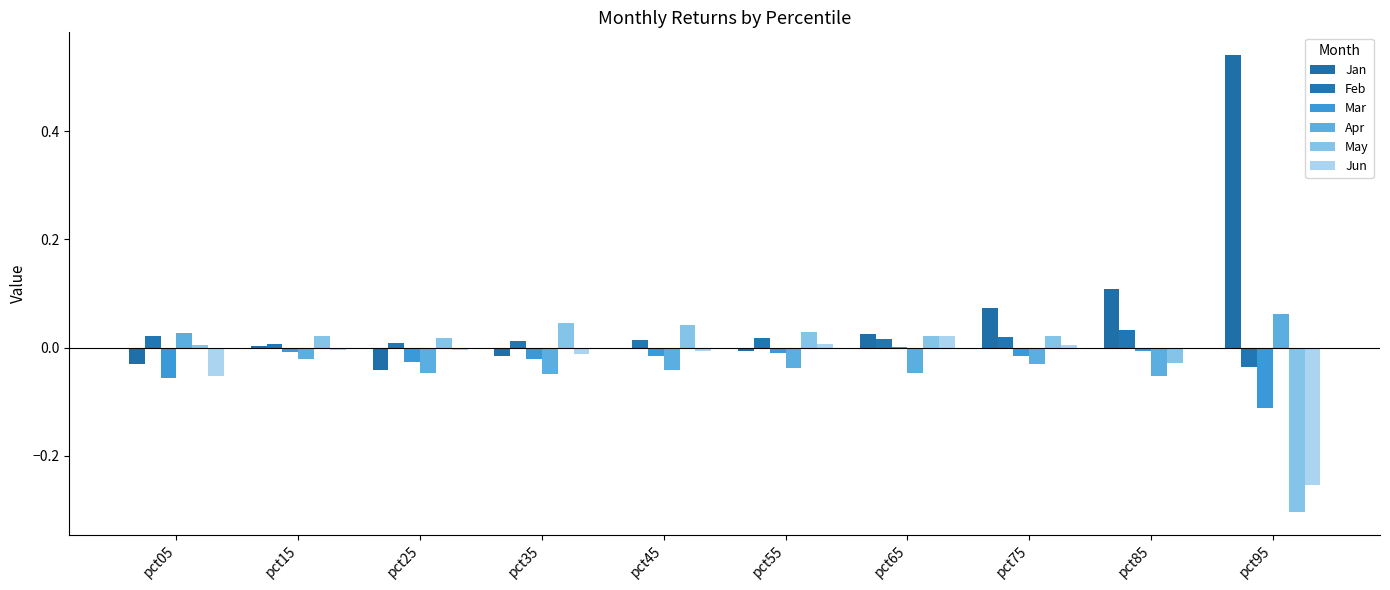

What is the difference between the highest and lowest values at pct95?

0.8